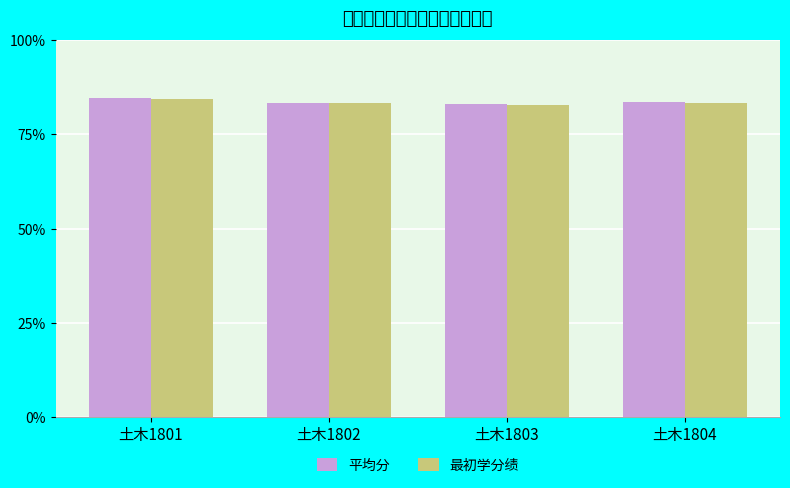

Reading right to left, what are all the values shown in this chart?

平均分: 83.5	83.0	83.4	84.7
最初学分绩: 83.4	82.9	83.3	84.5